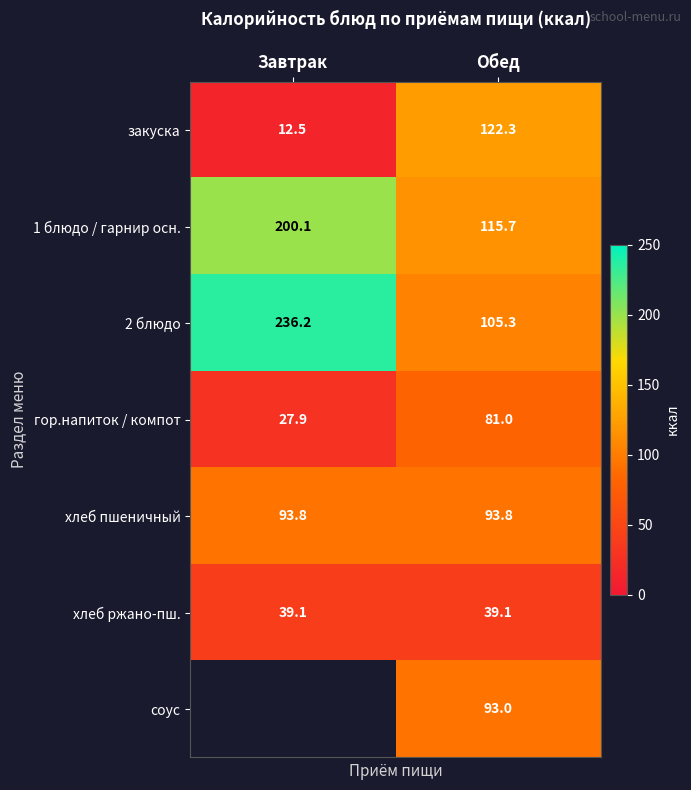

How many data points in закуска are above 122?

1